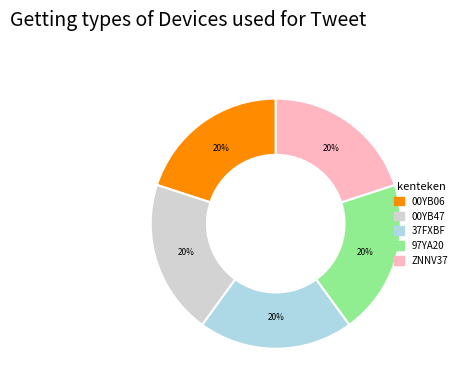

Is it true that 37FXBF is 20% of the pie?

True